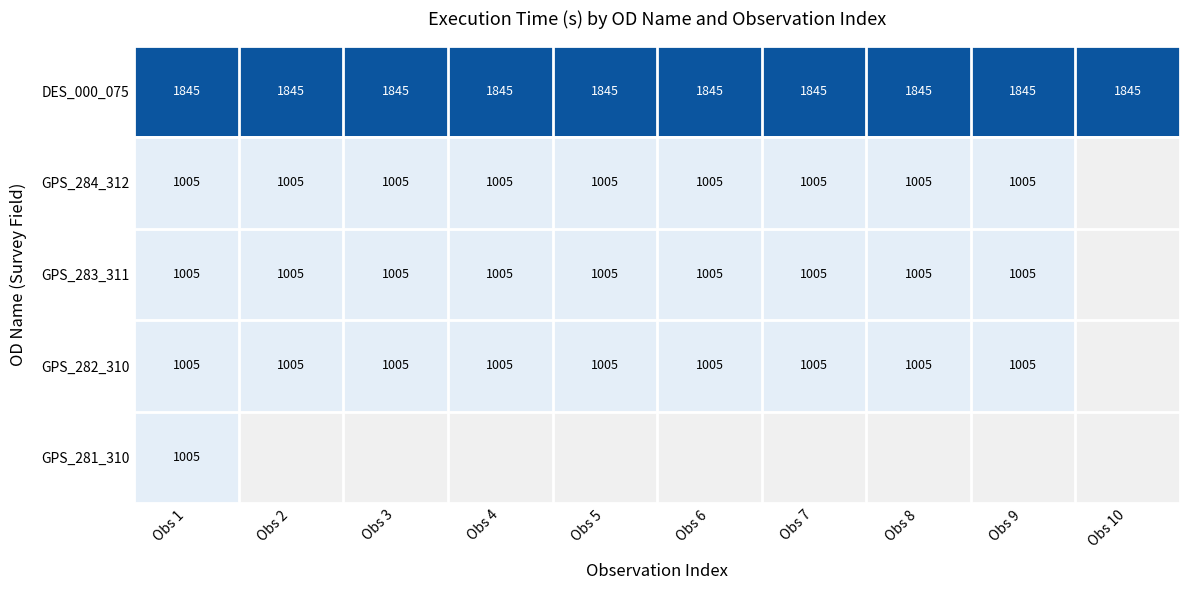

The value of DES_000_075 at Obs 10 is 568. True or false?

False